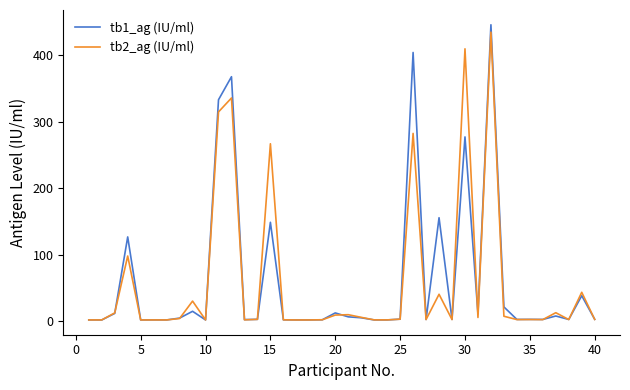

At how many categories does at least one series exceed 257?

6